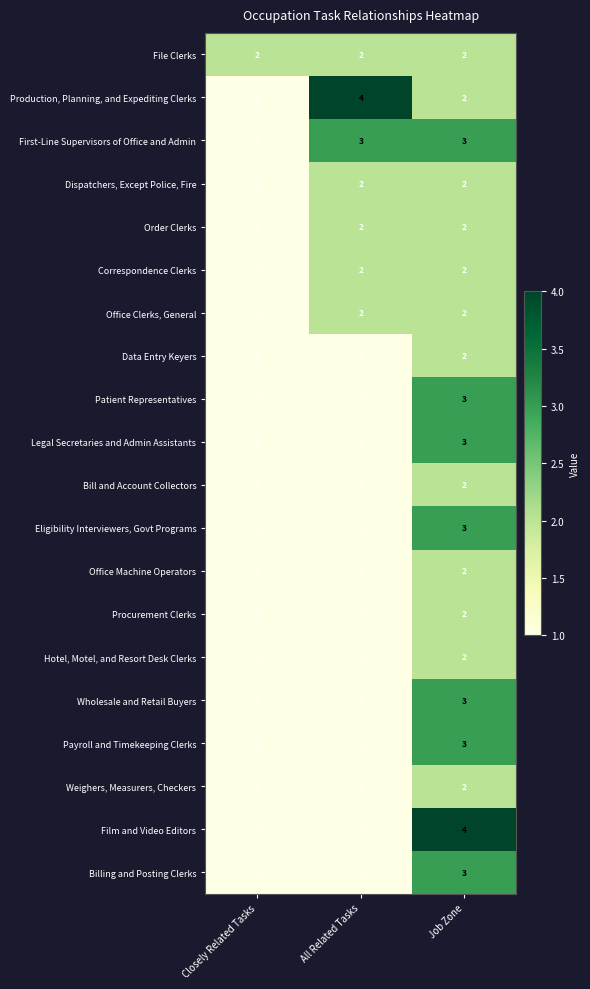

Which series changed the most between All Related Tasks and Job Zone?

Film and Video Editors